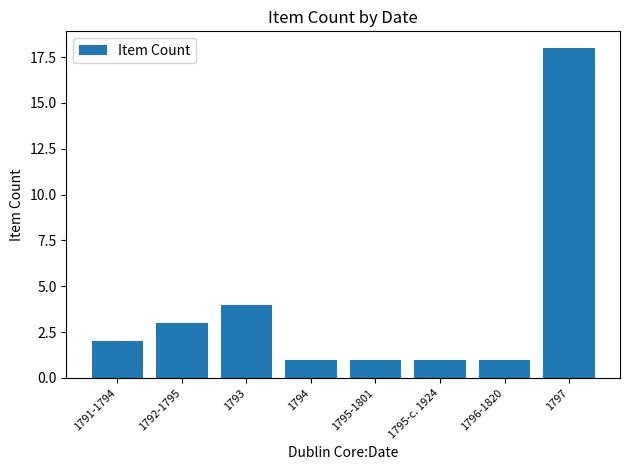

What is the value of the 1st bar from the left?

2